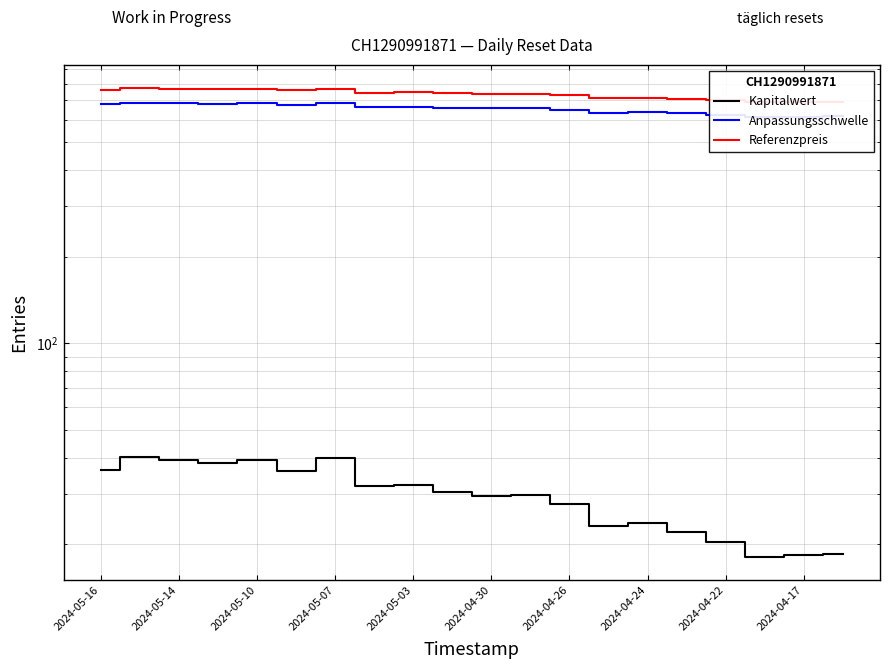

What position from the right is 15?

5